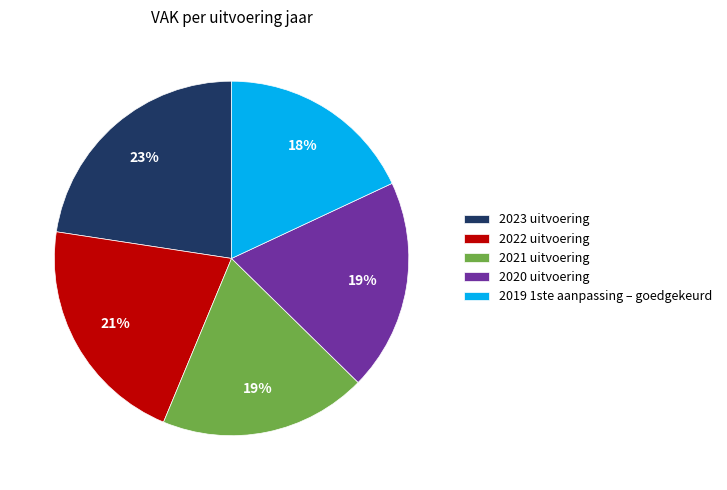

Approximately how many times larger is the value at 2022 uitvoering compared to 2020 uitvoering?

1.1